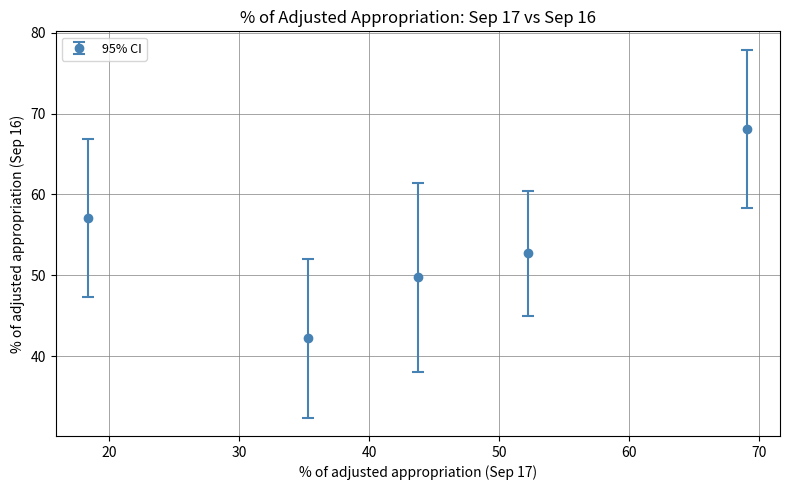

What is the value of the 4th point from the left?

52.7